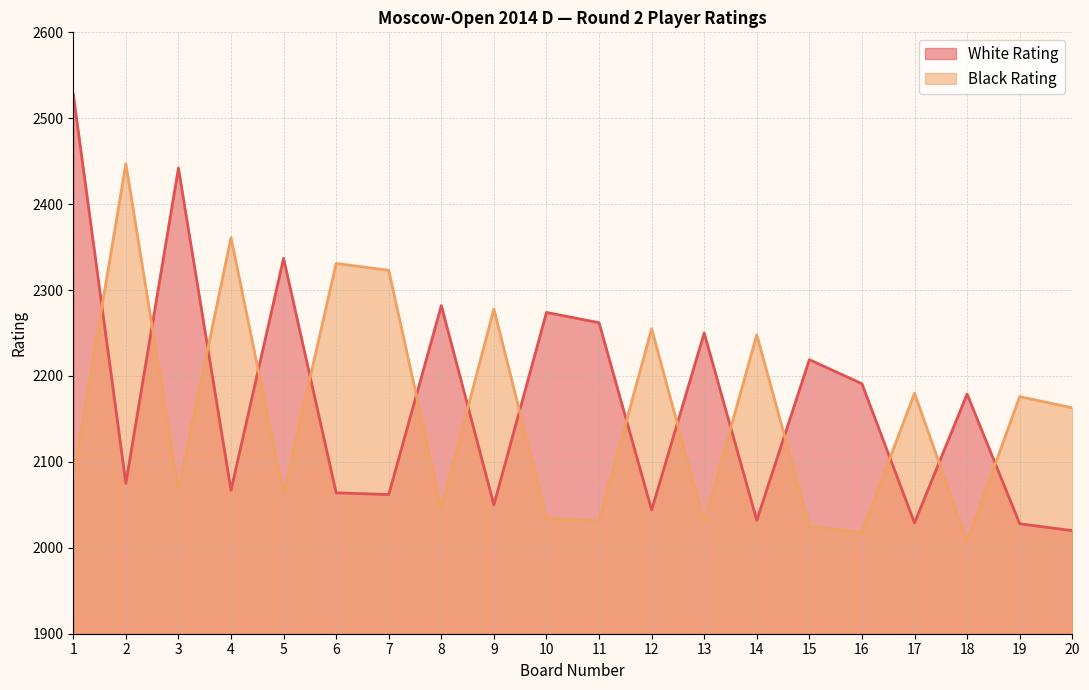

Where is the first local maximum for White Rating?

3